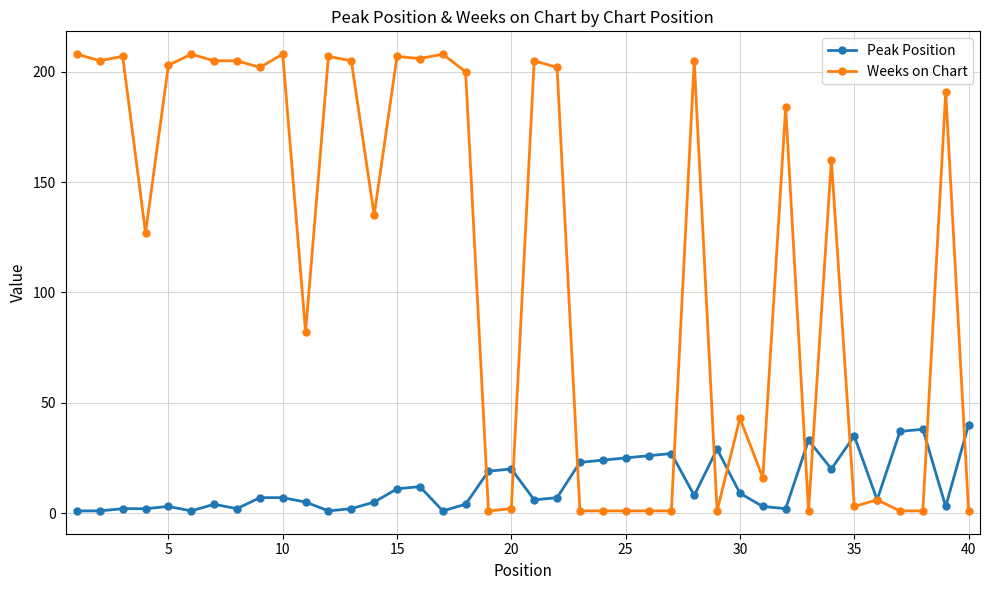

Which series has the largest range (max minus min)?

Weeks on Chart